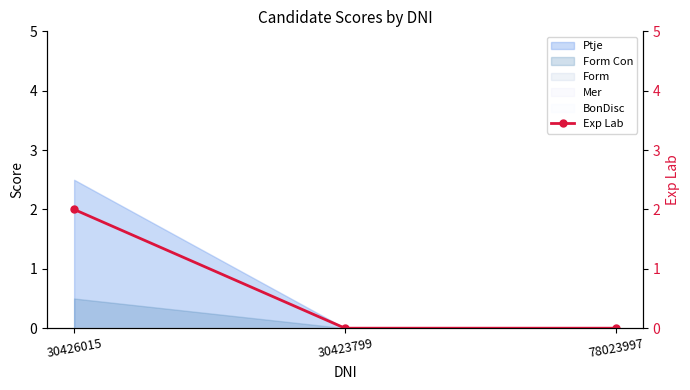

Is it true that the value at 78023997 is -1?

False